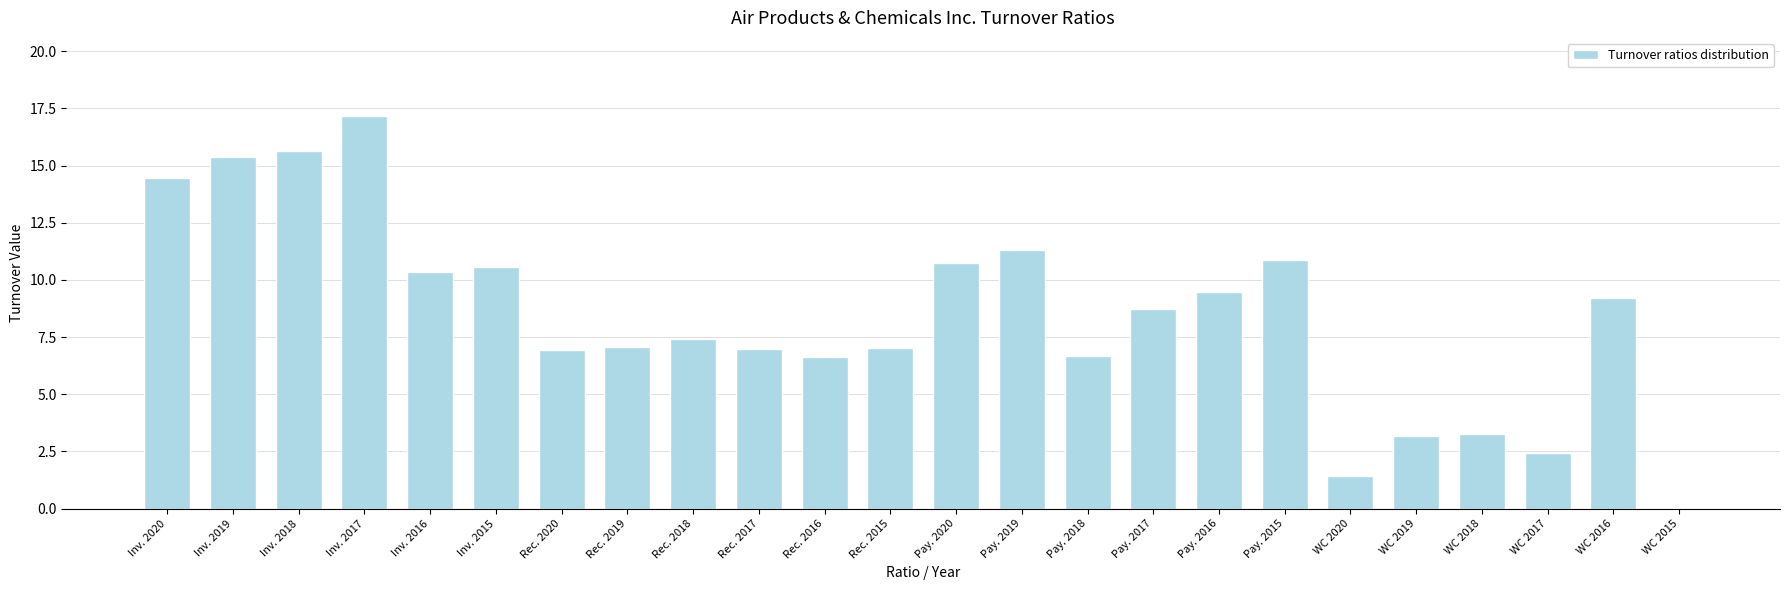

Which category has the highest value across all series?

Inv. 2017